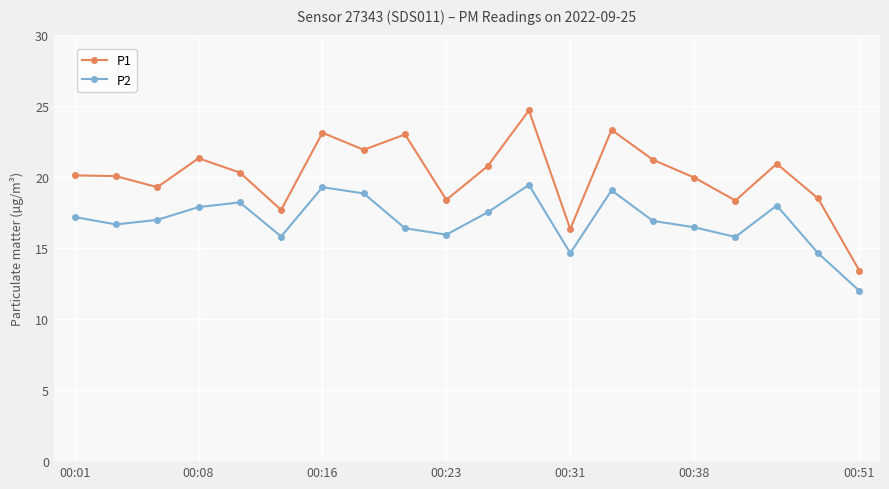

List the series in order of their overall mean, lowest first.

P2, P1